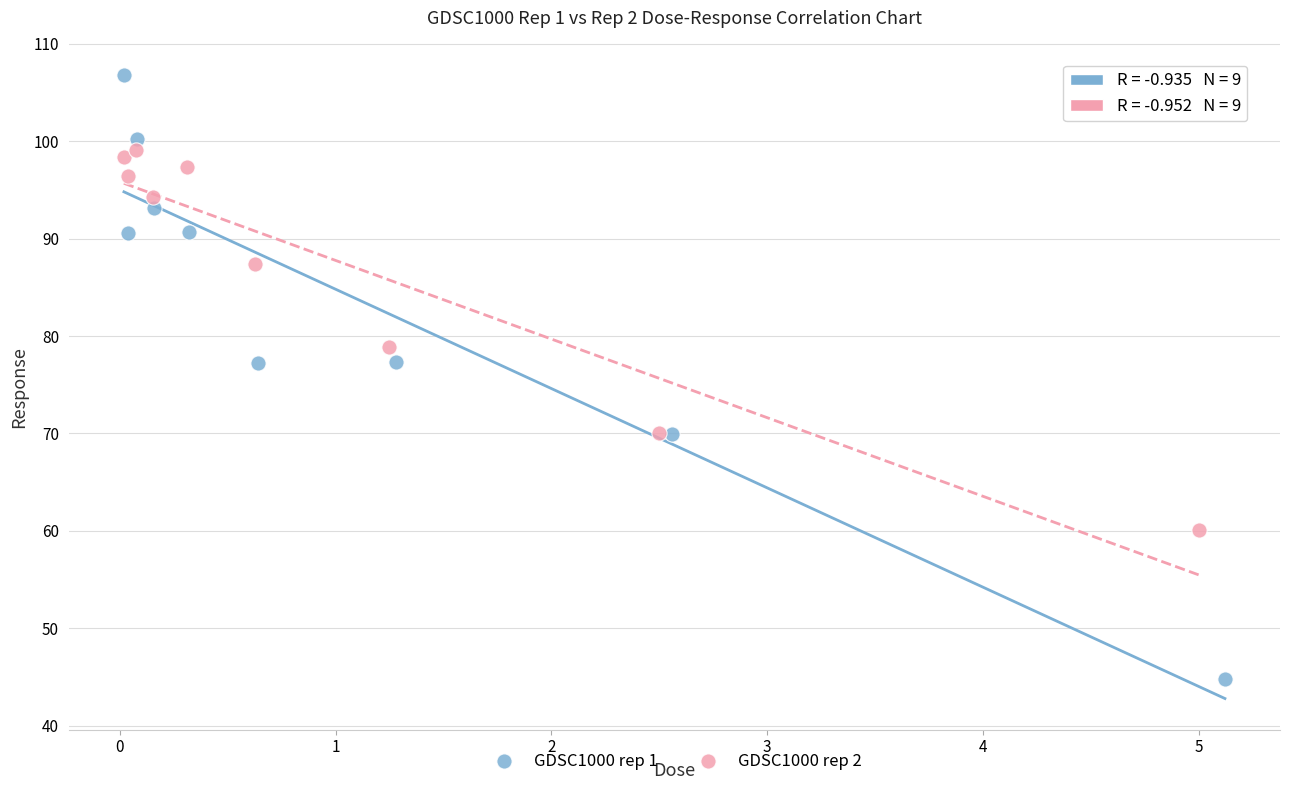

What are all the series names shown in the legend?

GDSC1000 rep 1, GDSC1000 rep 2